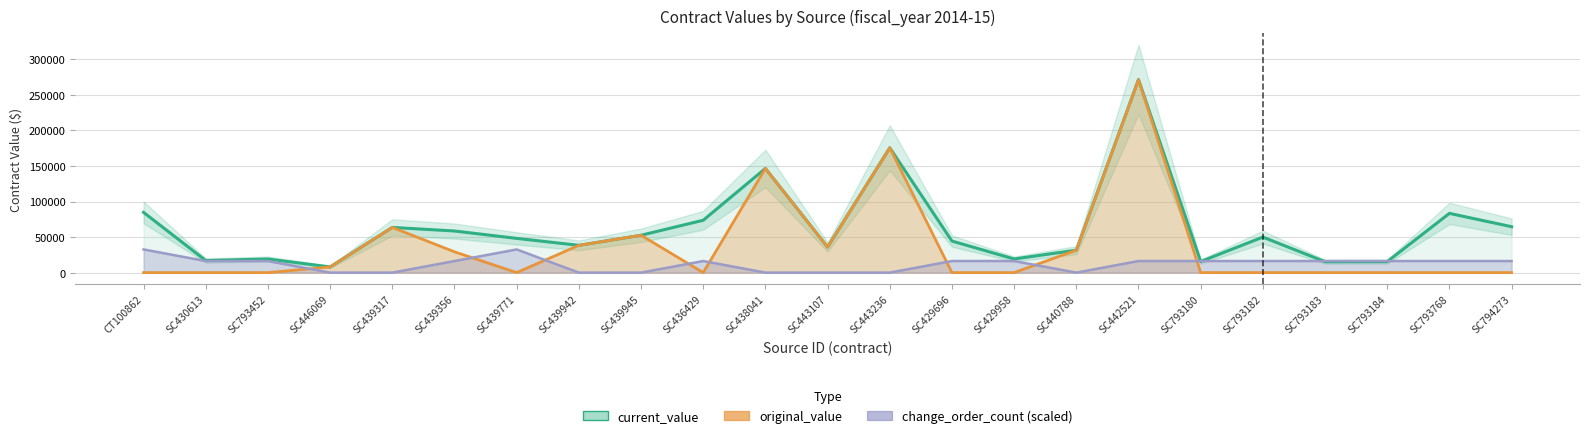

Which series has the widest spread of values?

original_value